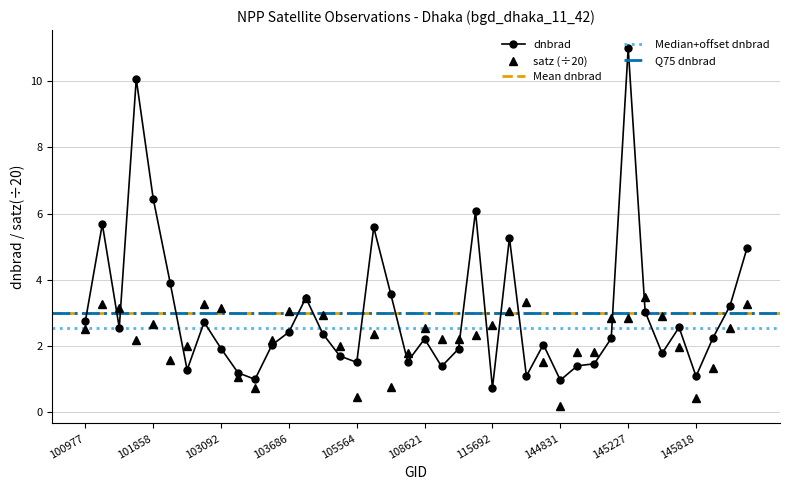

How many interior local valleys does the dnbrad series have?

11